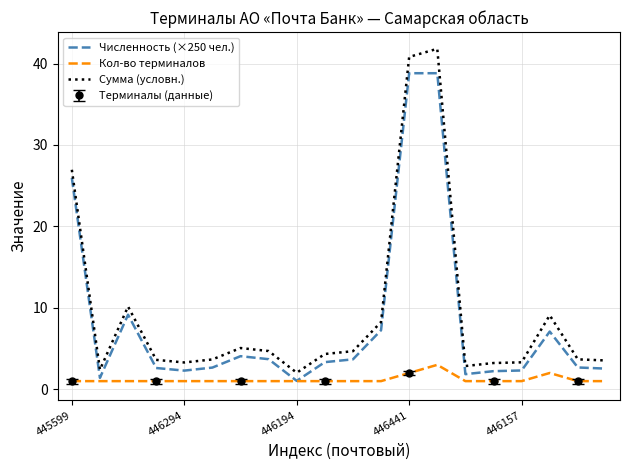

True or false: Сумма (условн.) and Численность (×250 чел.) cross at least once.

False